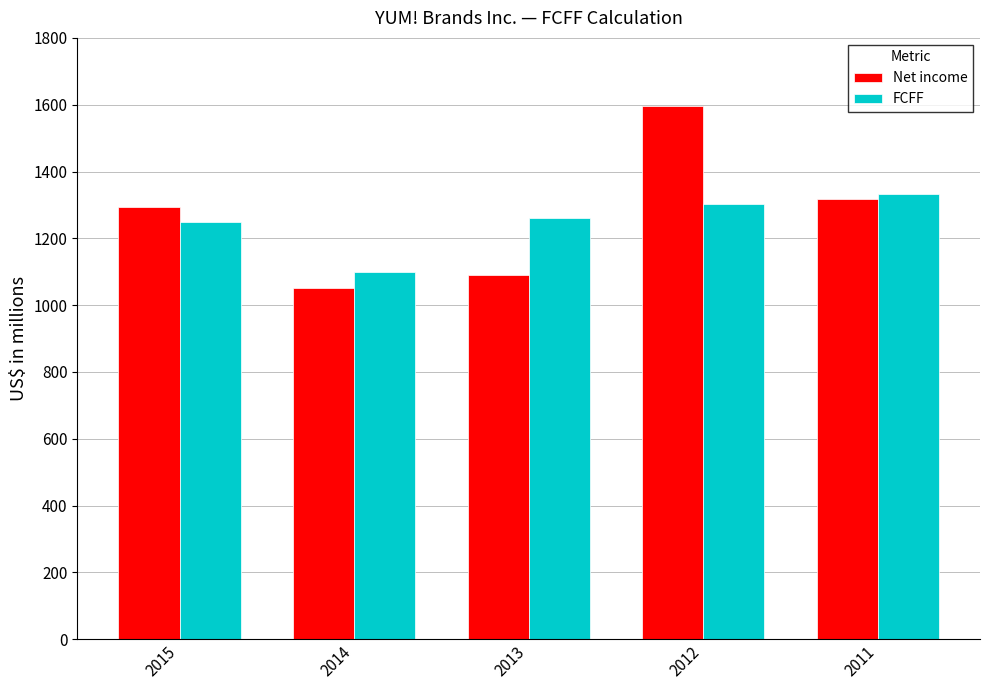

What is the value of the FCFF bar at the 3rd from the left?

1260